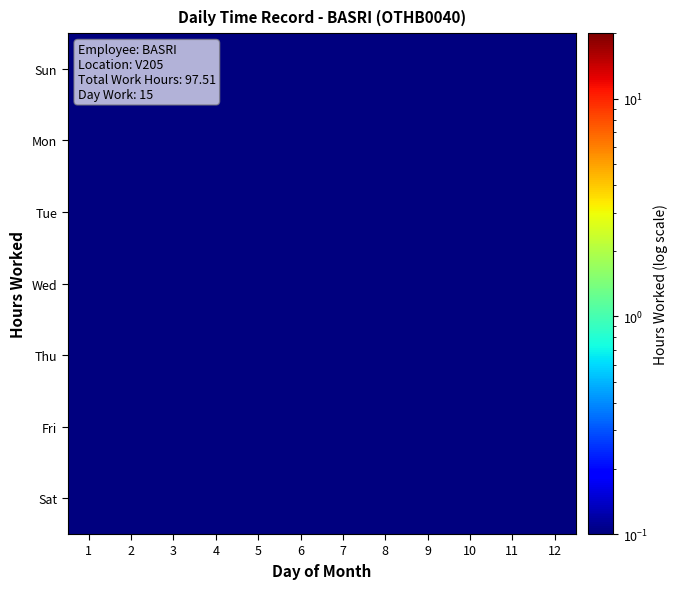

At how many categories does at least one series exceed 0?

8